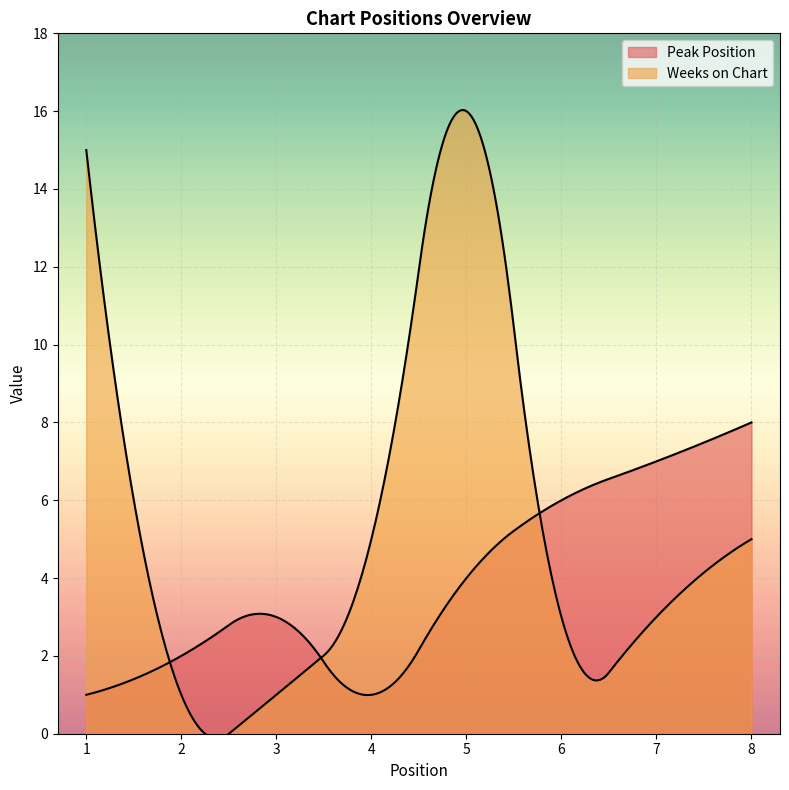

Rank the series by their maximum value, from highest to lowest.

Weeks on Chart, Peak Position